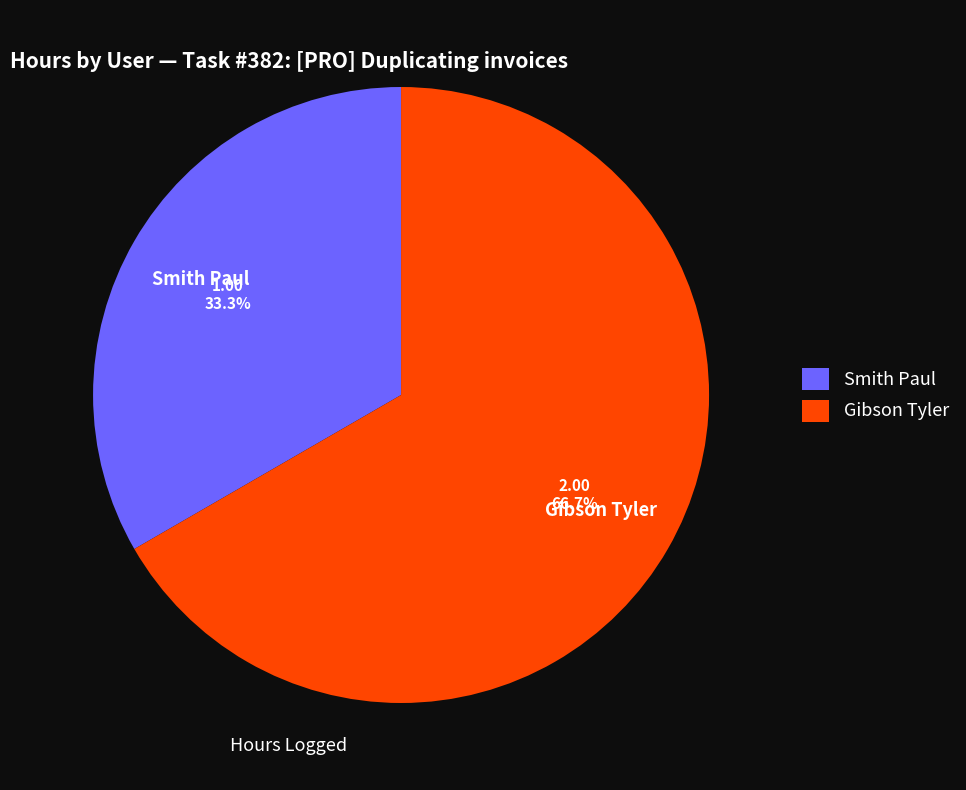

Between Gibson Tyler and Smith Paul, which is larger?

Gibson Tyler